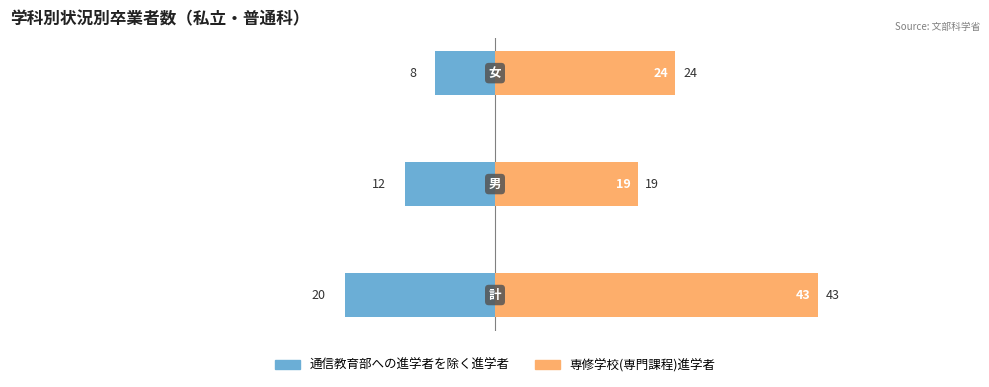

Between −80 and −60, which is larger?

−60